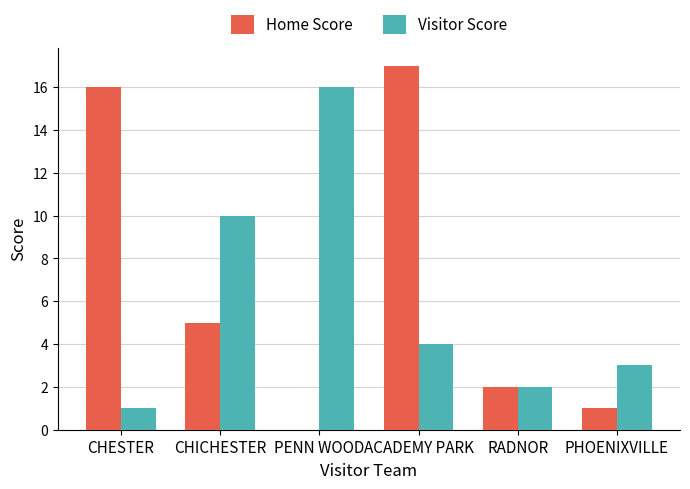

Reading left to right, list all the values displayed in this chart.

Home Score: CHESTER=16	CHICHESTER=5	PENN WOOD=0	ACADEMY PARK=17	RADNOR=2	PHOENIXVILLE=1
Visitor Score: CHESTER=1	CHICHESTER=10	PENN WOOD=16	ACADEMY PARK=4	RADNOR=2	PHOENIXVILLE=3